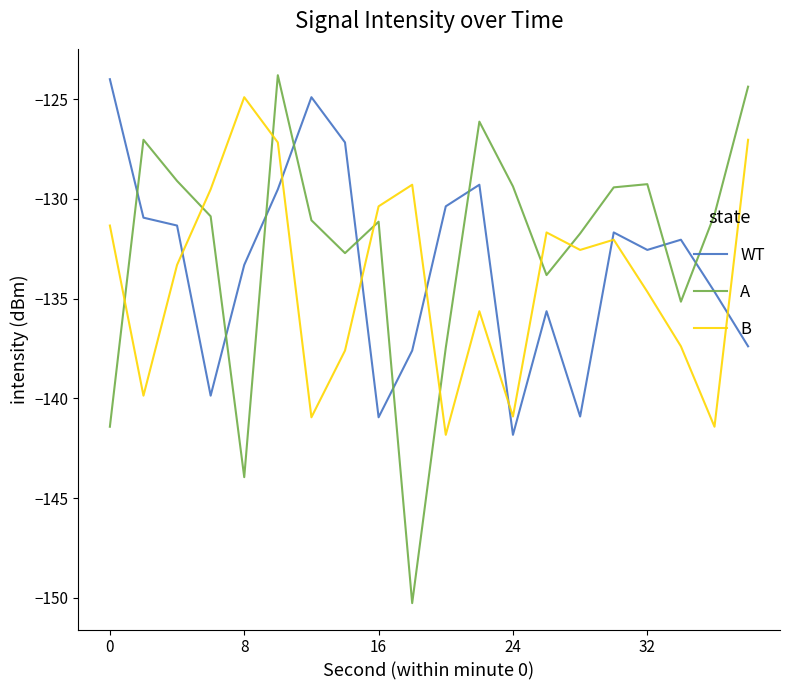

What is the highest value of the B series?

-124.9